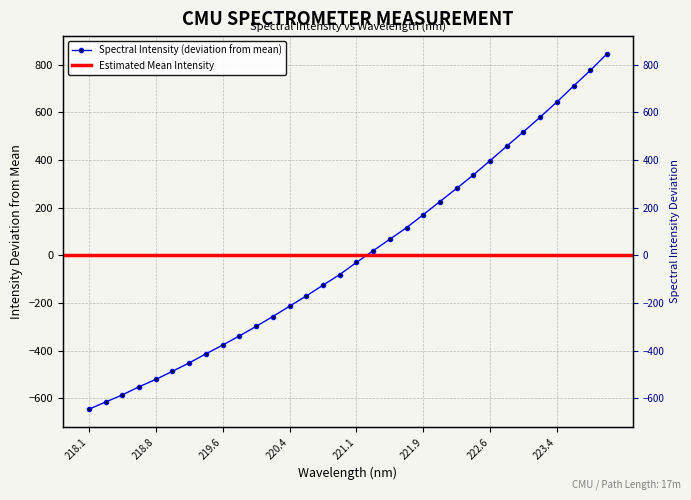

What is the change in value from 220.3533 to 220.5444?

+43.2